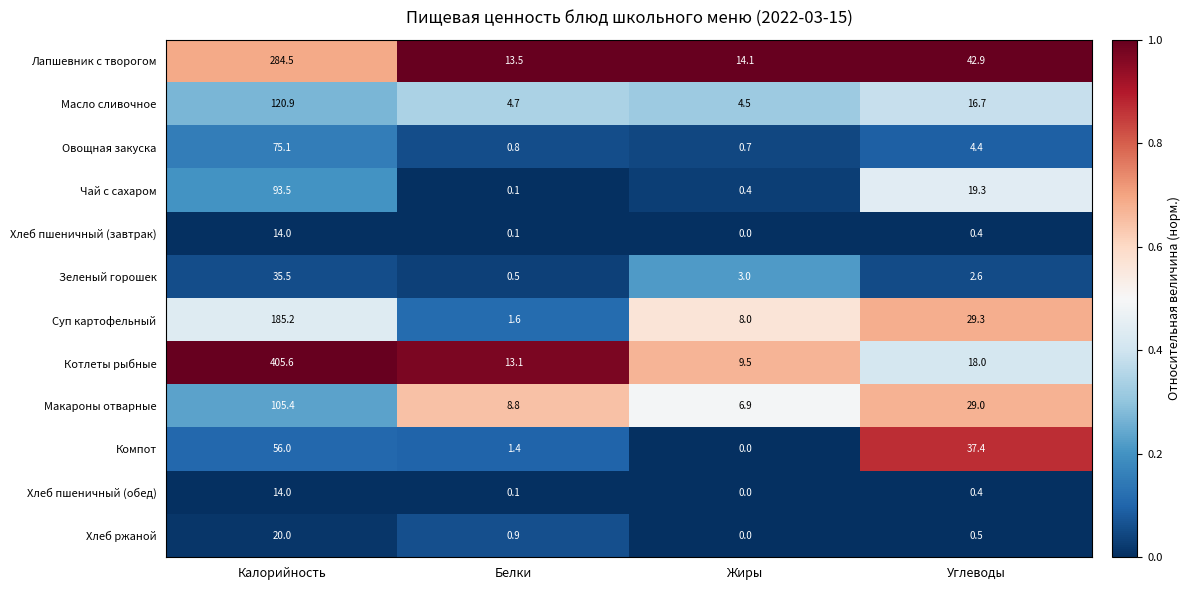

What is the difference between the Овощная закуска values at Калорийность and Углеводы?

70.7